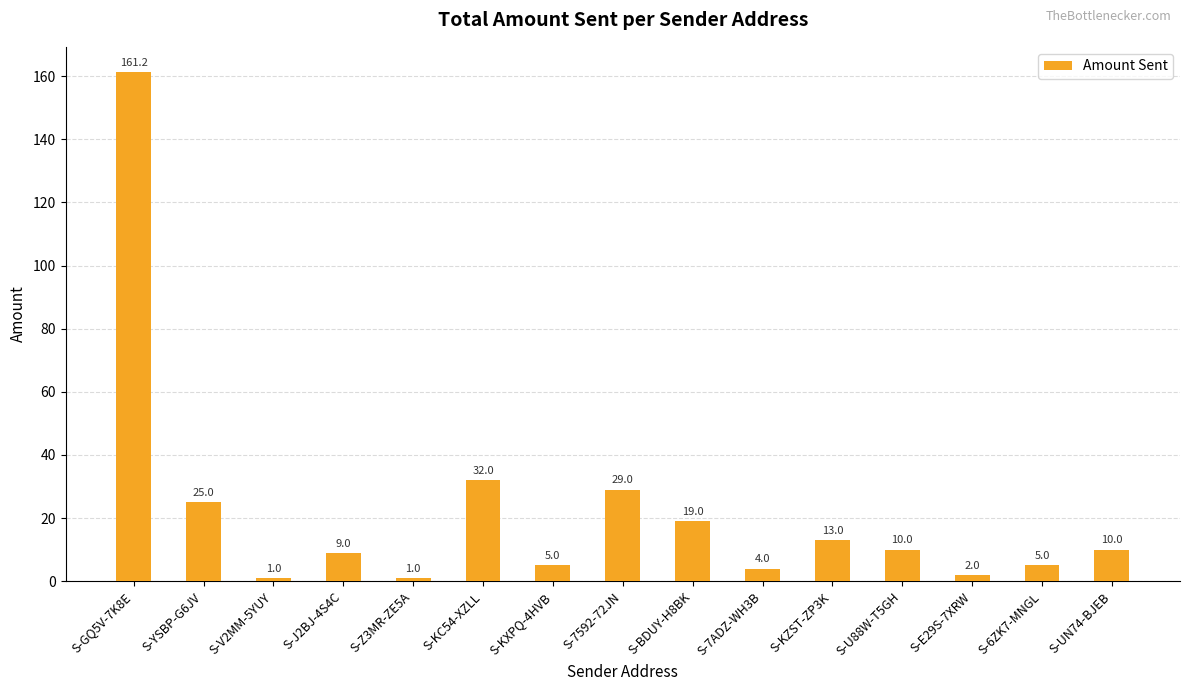

What is the value of the 13th bar from the left?

2.0